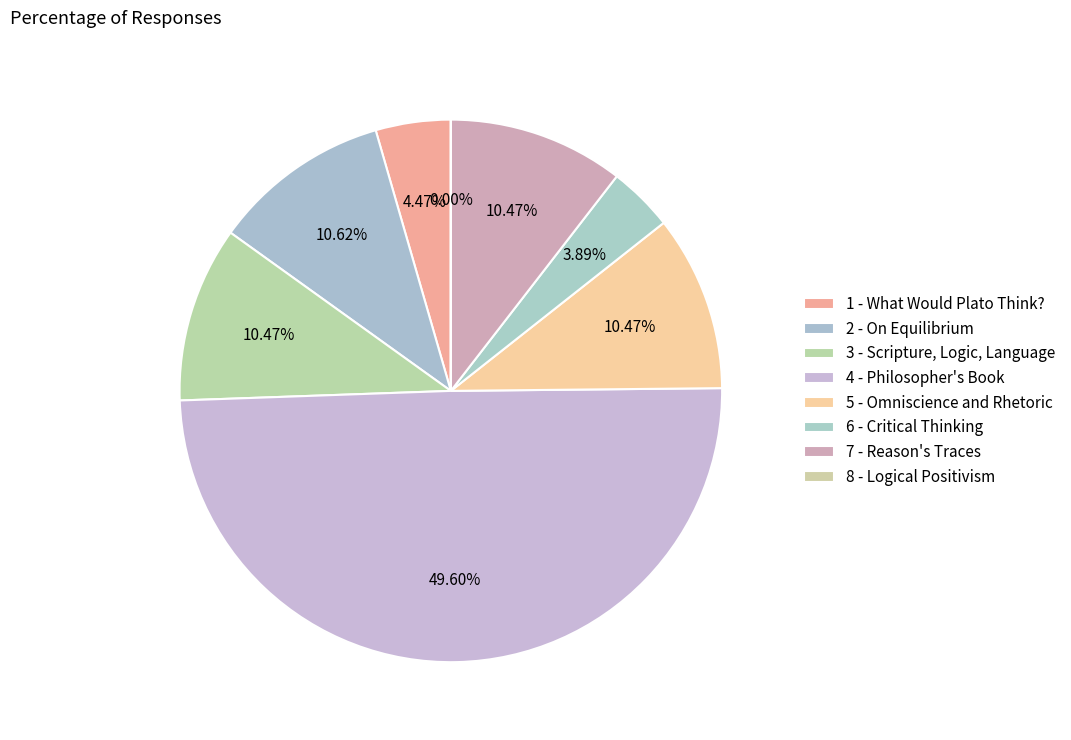

Count the number of slices in the pie.

8